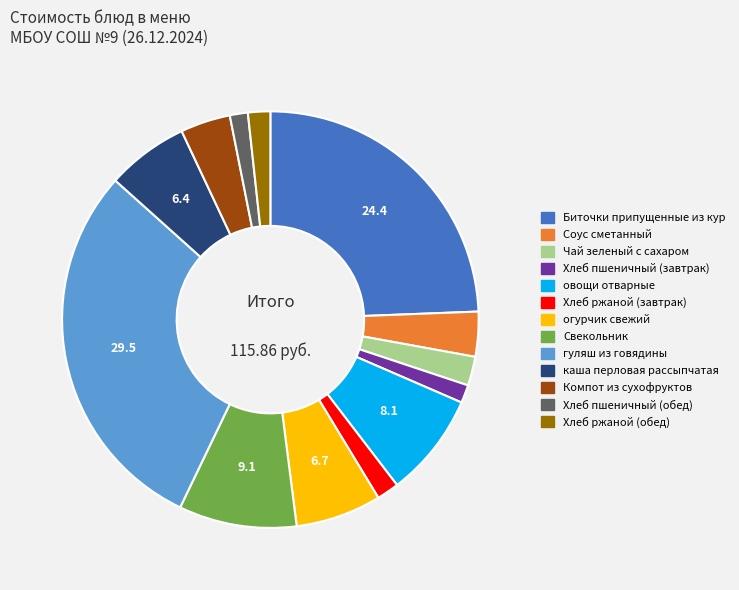

Which has a higher value, Компот из сухофруктов or гуляш из говядины?

гуляш из говядины